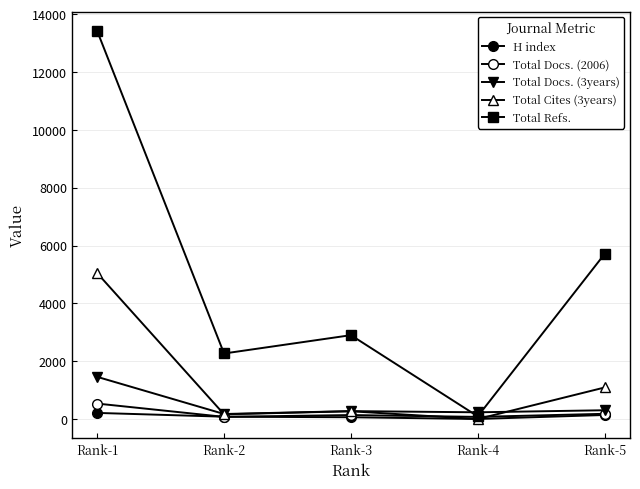

What is the highest value of the Total Docs. (2006) series?

535